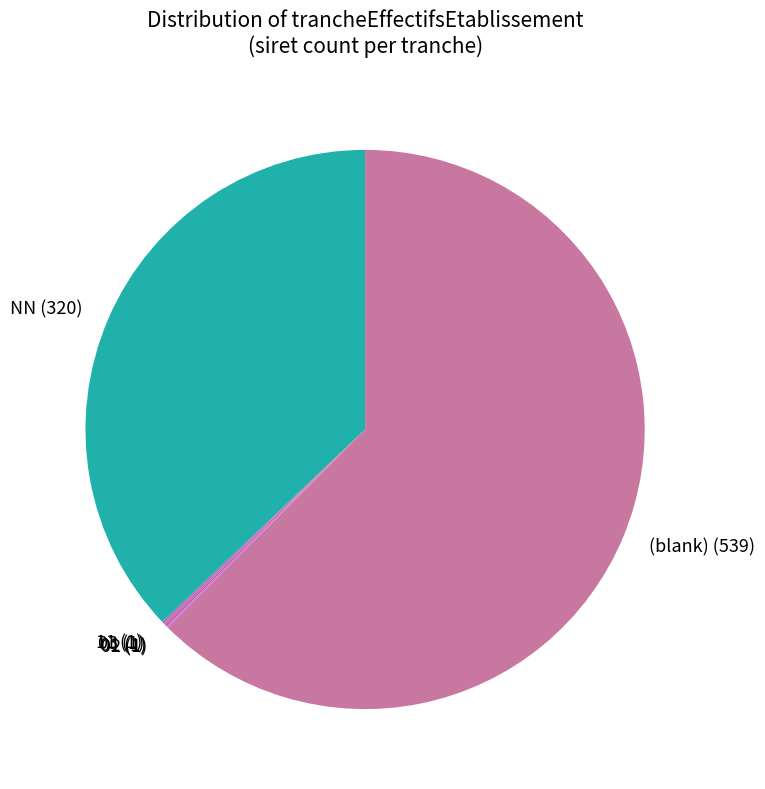

The NN slice represents 37% of the pie. True or false?

True